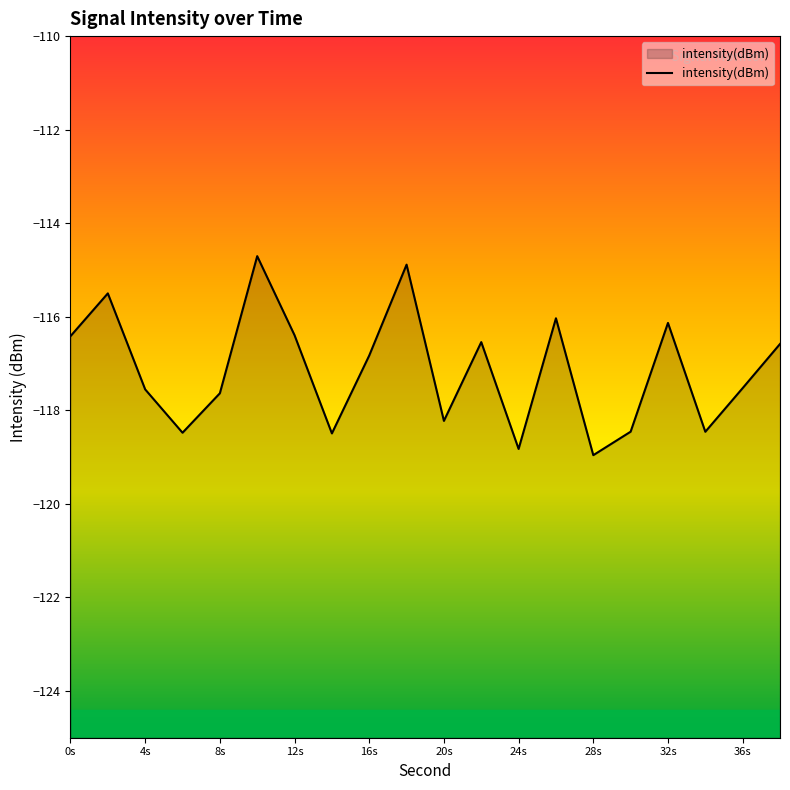

Is it true that the value at 8s is -157.7?

False